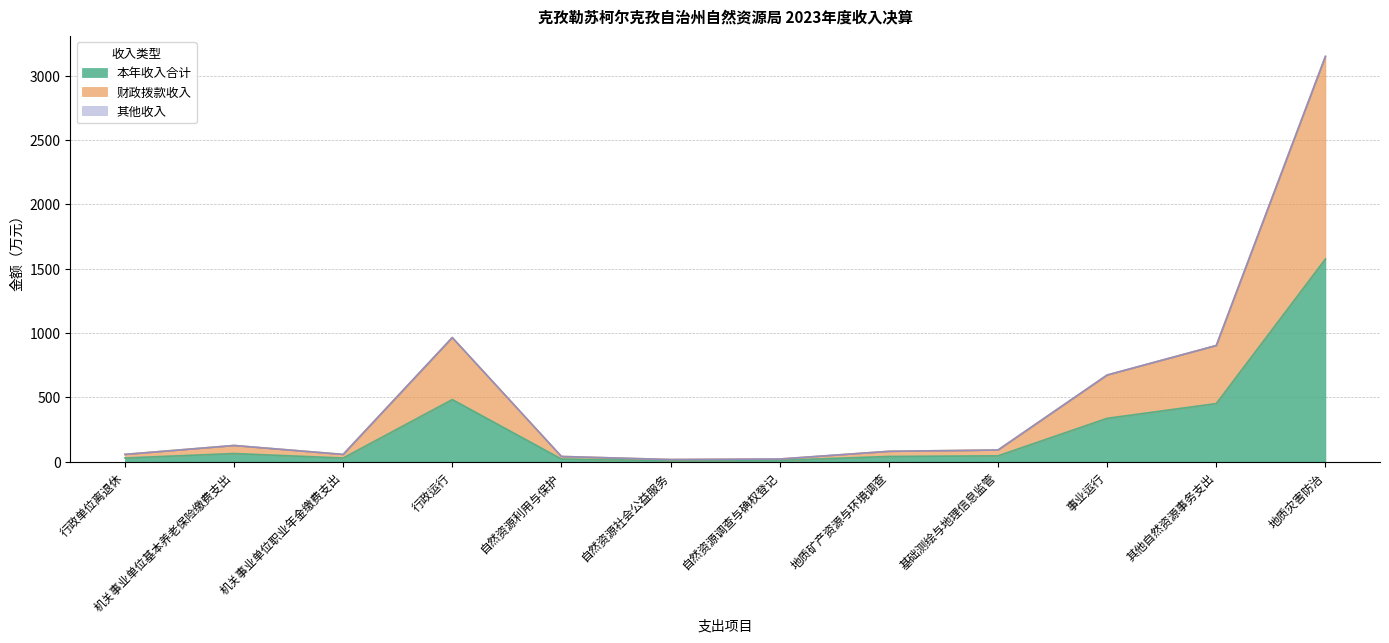

What is the highest value of the 本年收入合计 series?

1574.5